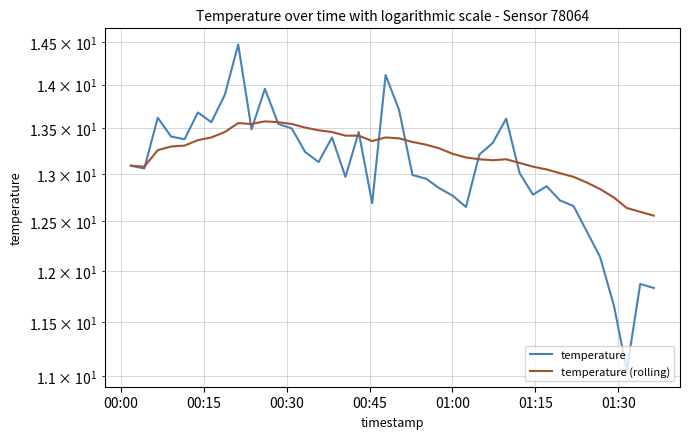

How many values in the temperature series are below 13?

17